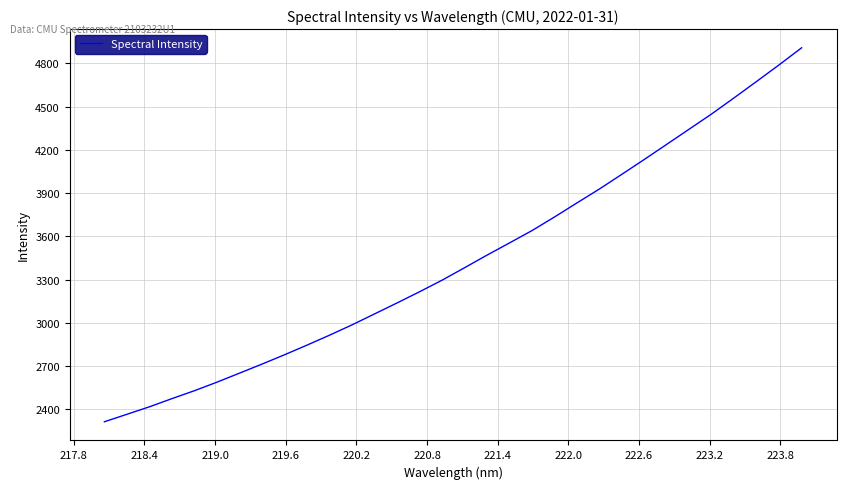

What is the minimum value shown in the chart?

2313.1